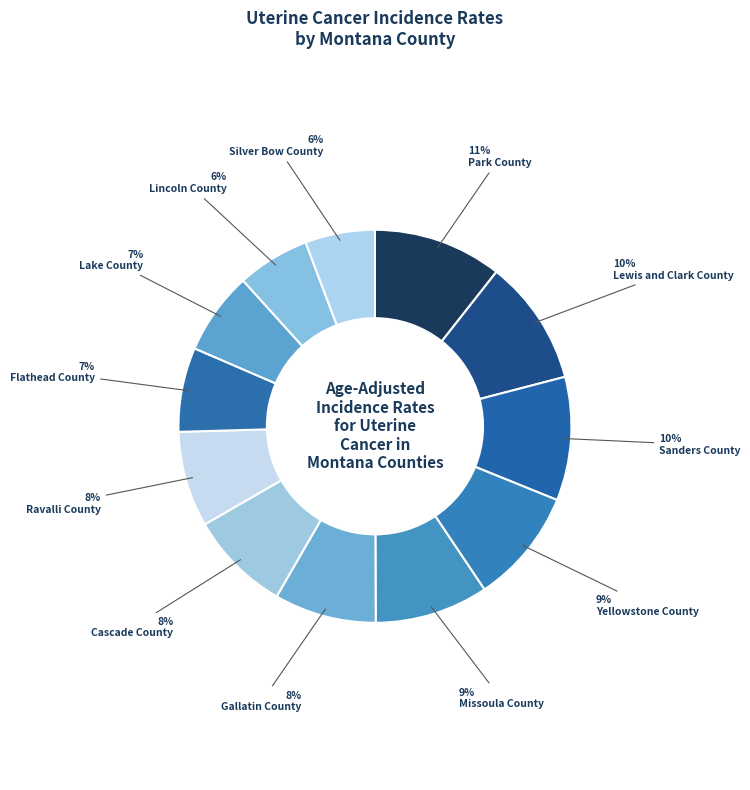

Approximately how many times larger is the value at Ravalli County compared to Park County?

0.7